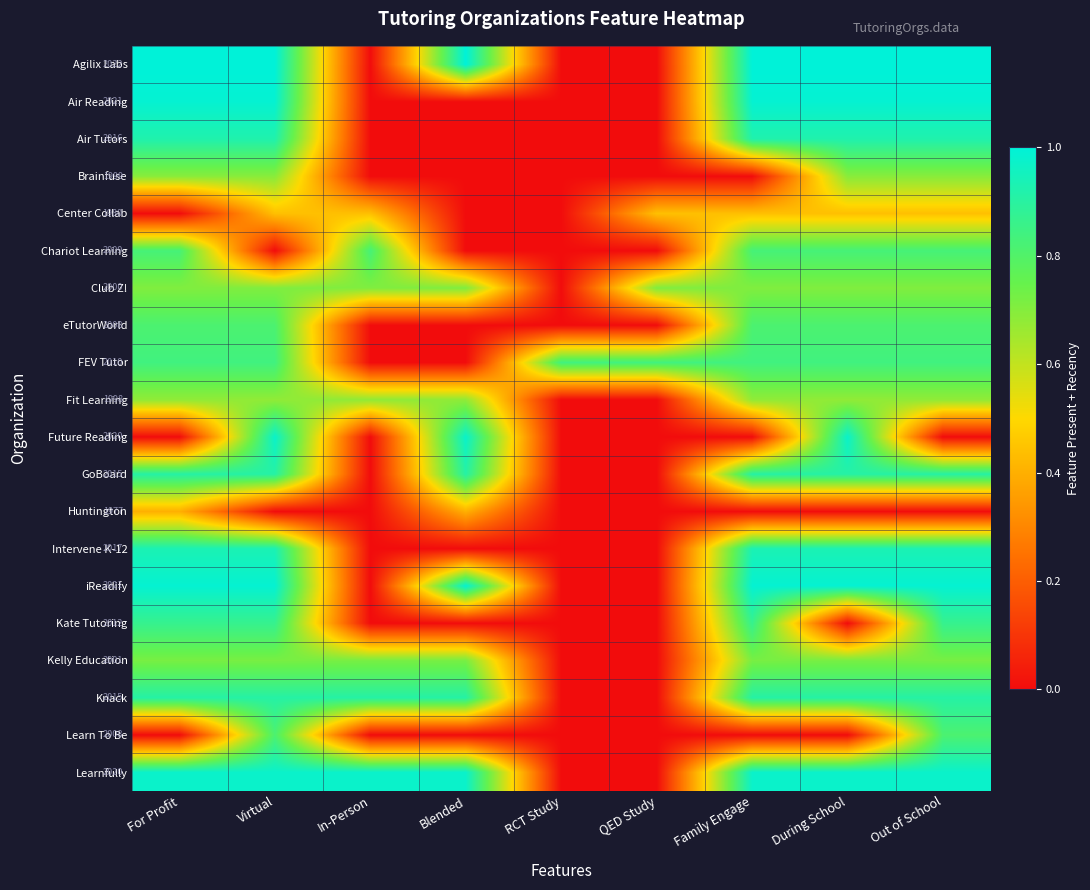

What is the highest value of the iReadify series?

1.0